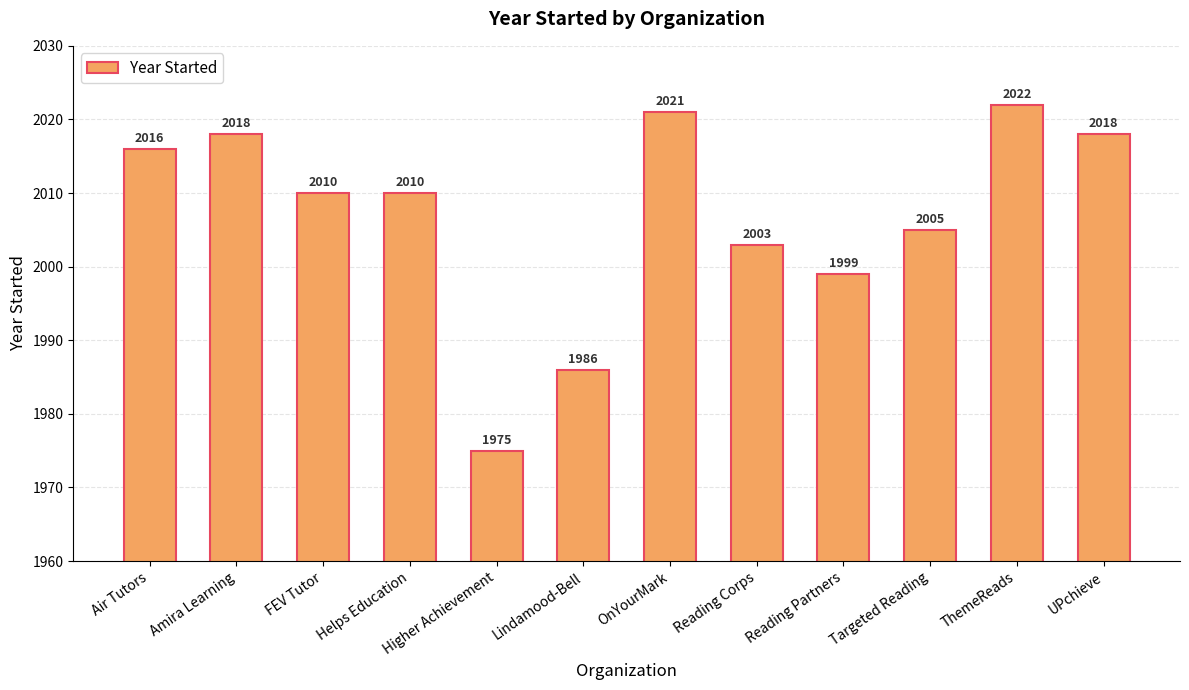

What is the approximate value at Reading Corps, to the nearest 5?

2005